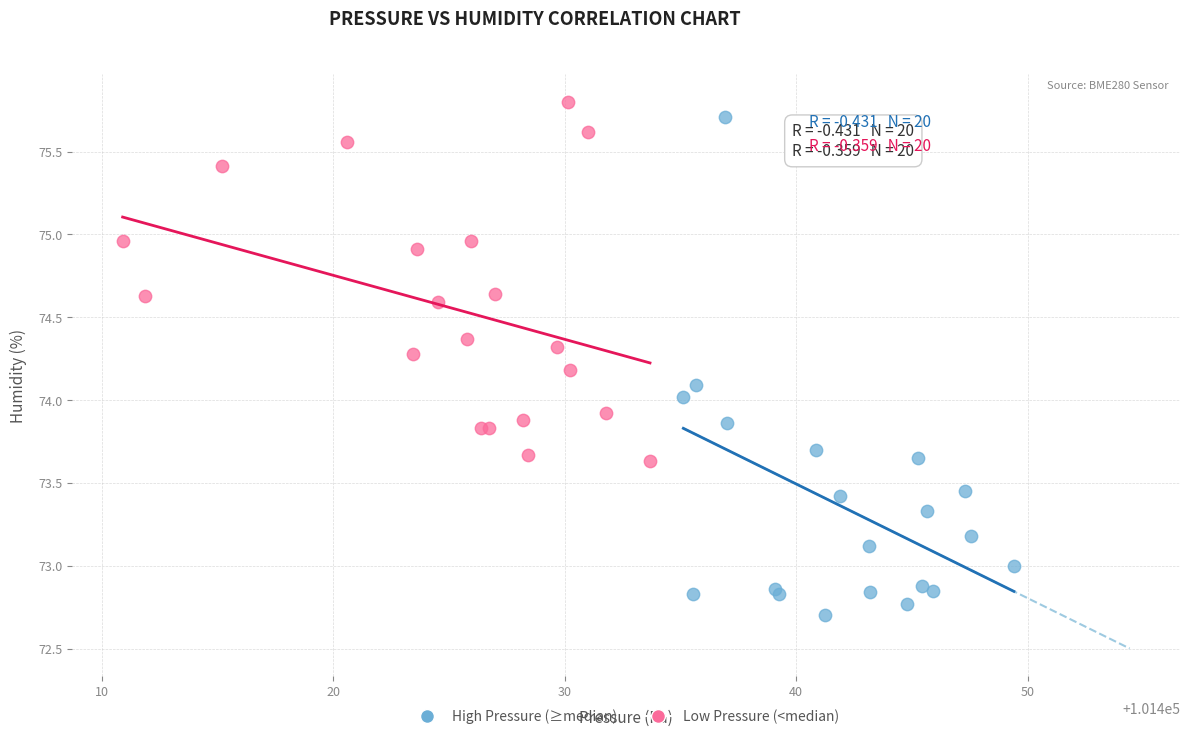

Which series has the widest spread of Y values?

High Pressure (≥median)